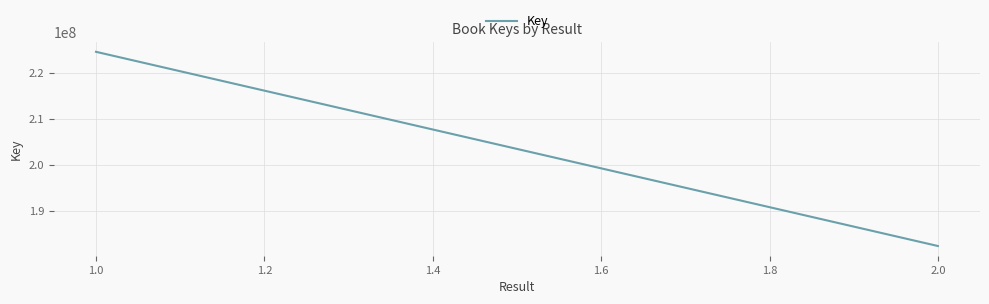

What is the change in value from 1.0 to 2.0?

-42250324